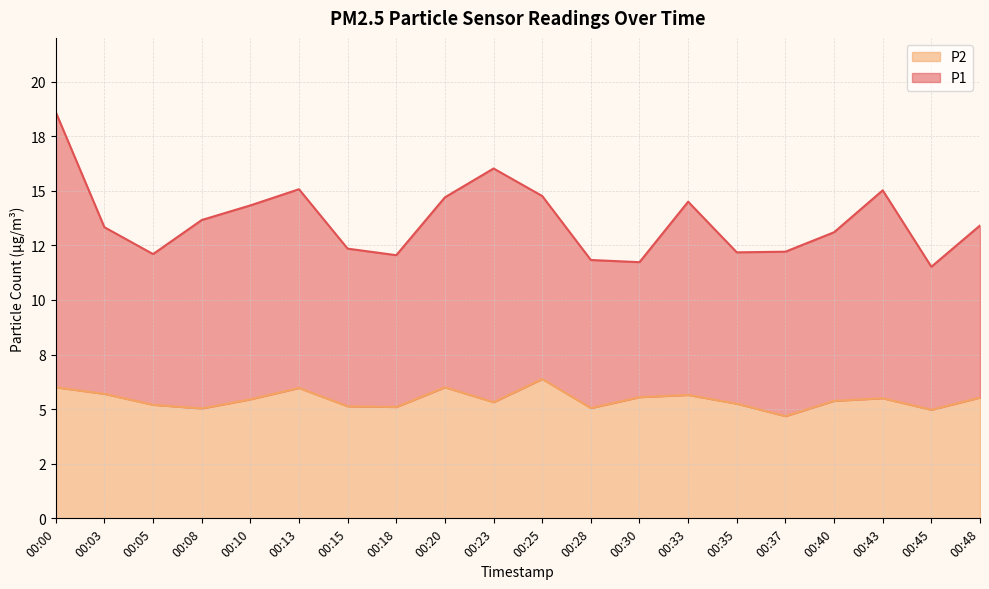

The value at 00:37 is 1.8. True or false?

False